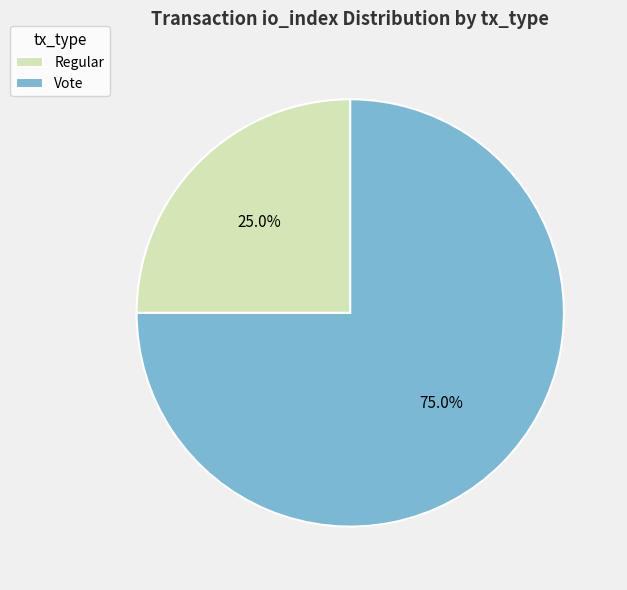

Between Vote and Regular, which is larger?

Vote